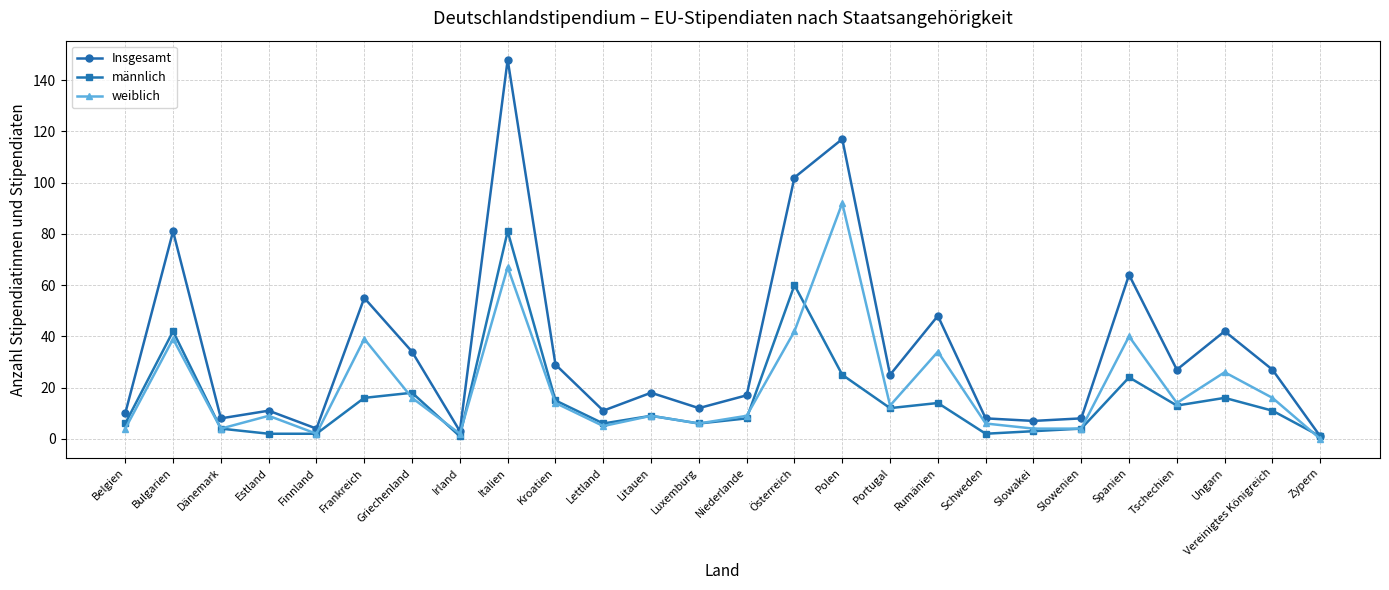

Does the chart have visible grid lines?

Yes